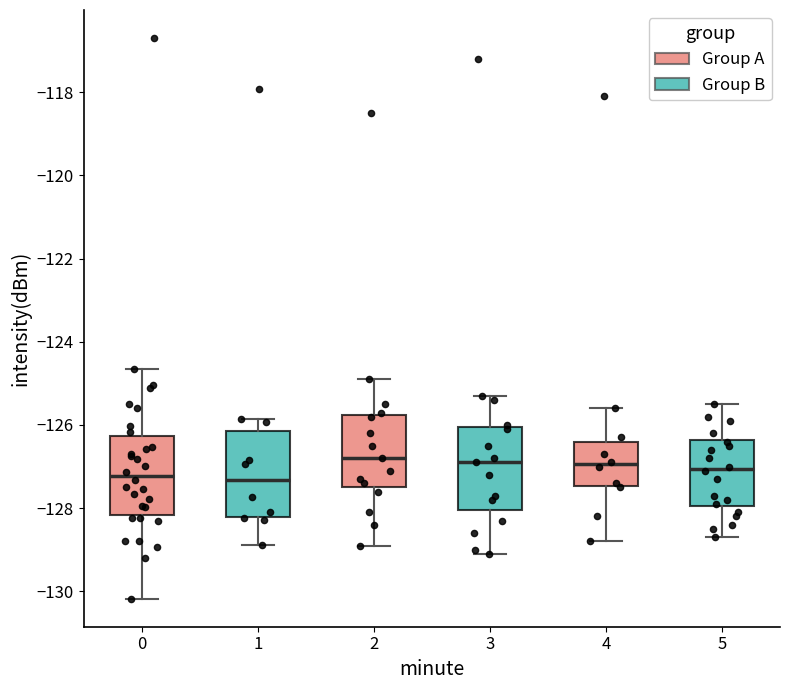

Reading left to right, transcribe this box plot: for each box, give where its median line is, the range the box spans, and where its two whiskers end, as read against the y-axis. The values are not printed on the chart, so give them approximately, as read against the axis.

0: median -127.2, box -128.2 to -126.2, whiskers -130.2 to -124.6
1: median -127.4, box -128.2 to -126.2, whiskers -128.8 to -125.8
2: median -126.8, box -127.4 to -125.8, whiskers -128.8 to -124.8
3: median -126.8, box -128.0 to -126.0, whiskers -129.0 to -125.2
4: median -127.0, box -127.4 to -126.4, whiskers -128.8 to -125.6
5: median -127.0, box -128.0 to -126.4, whiskers -128.6 to -125.4